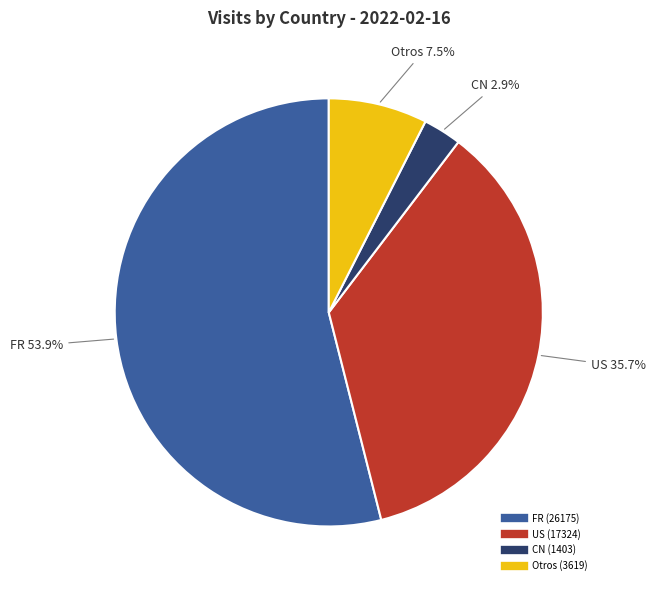

Is there any slice that represents more than half of the pie?

Yes